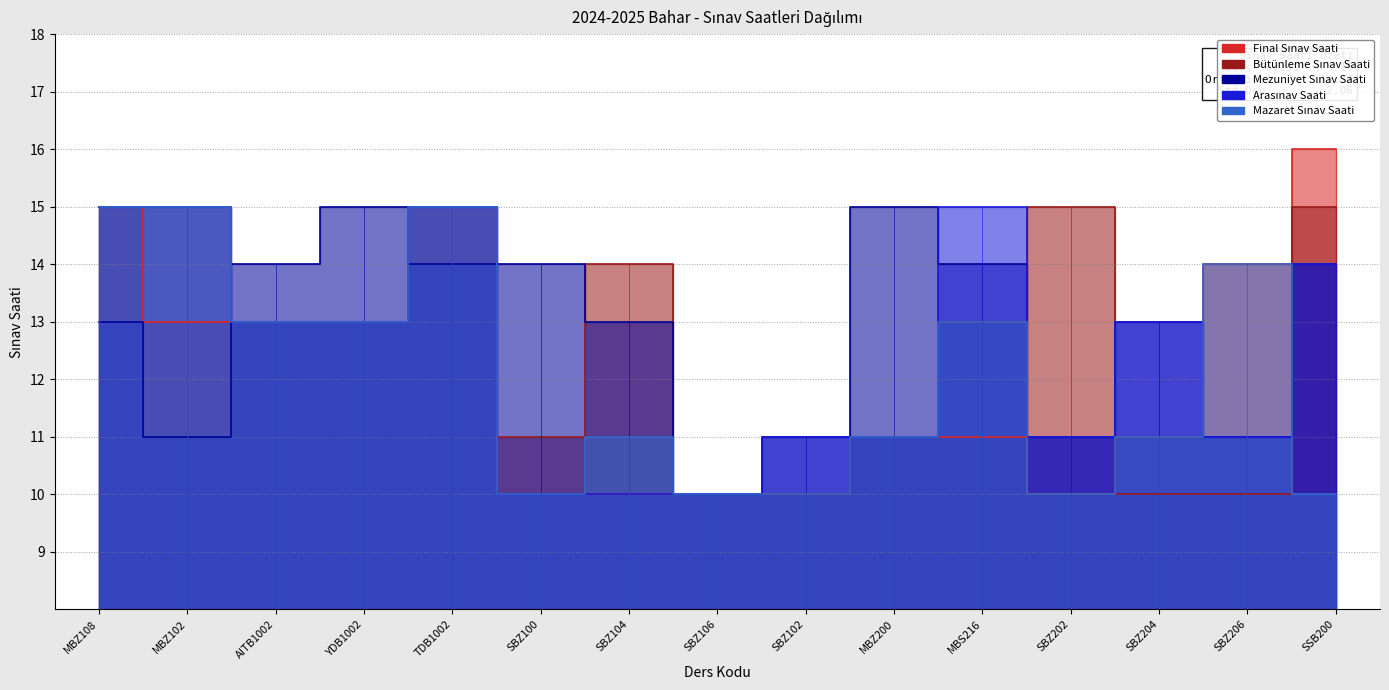

Reading right to left, transcribe all the data shown in this chart.

Final Sınav Saati: 16	14	11	10	11	11	10	10	10	10	15	13	13	13	15
Bütünleme Sınav Saati: 15	10	10	15	13	11	10	10	14	11	15	13	13	15	15
Mezuniyet Sınav Saati: 14	11	13	11	14	15	11	10	13	14	14	15	14	11	13
Arasınav Saati: 14	11	13	11	15	11	11	10	10	10	15	13	13	15	15
Mazaret Sınav Saati: 10	14	11	10	13	11	10	10	11	10	15	13	13	15	15